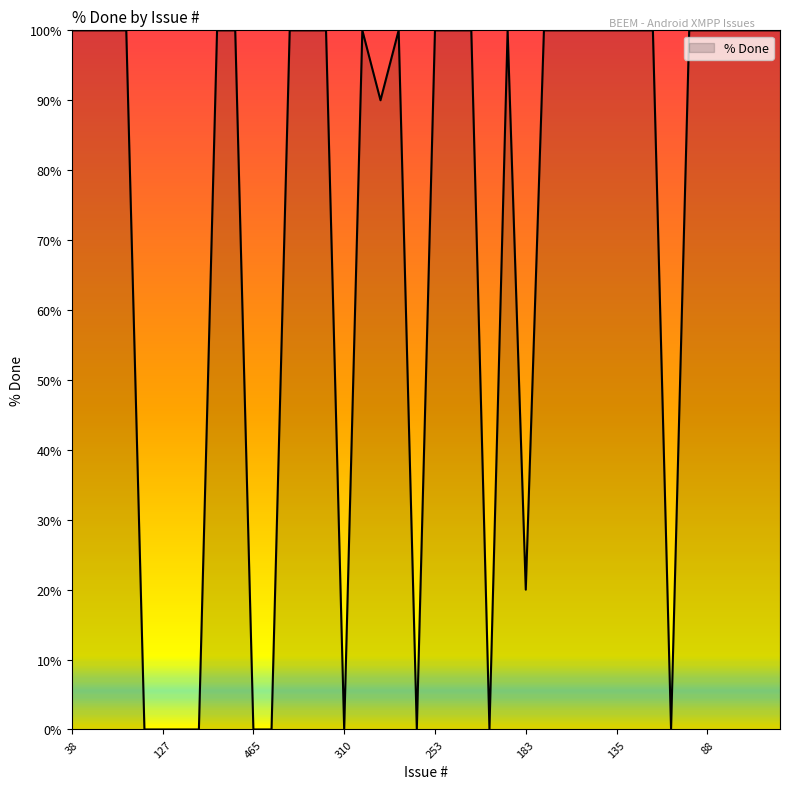

What is the greatest value displayed?

100